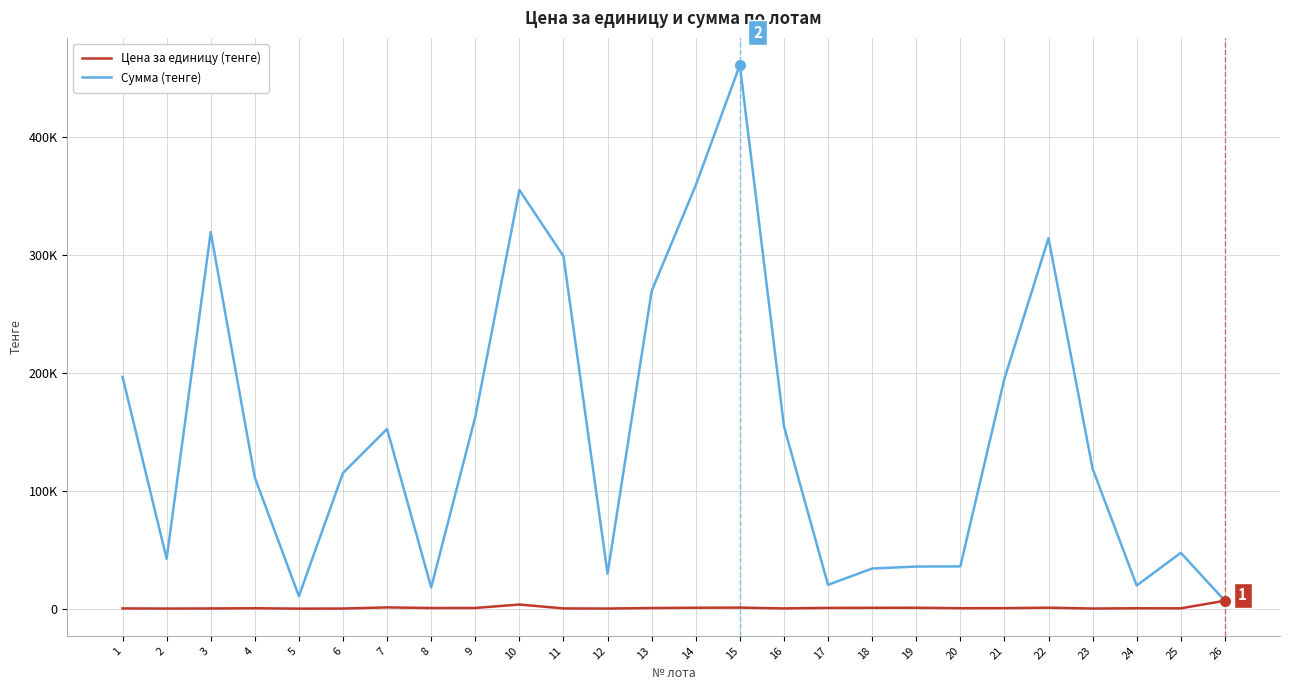

What is the sum of the Цена за единицу (тенге) values at 23 and 16?

760